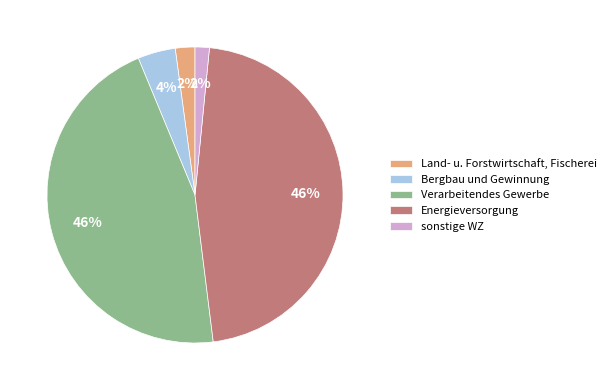

Between Land- u. Forstwirtschaft, Fischerei and Bergbau und Gewinnung, which is larger?

Bergbau und Gewinnung